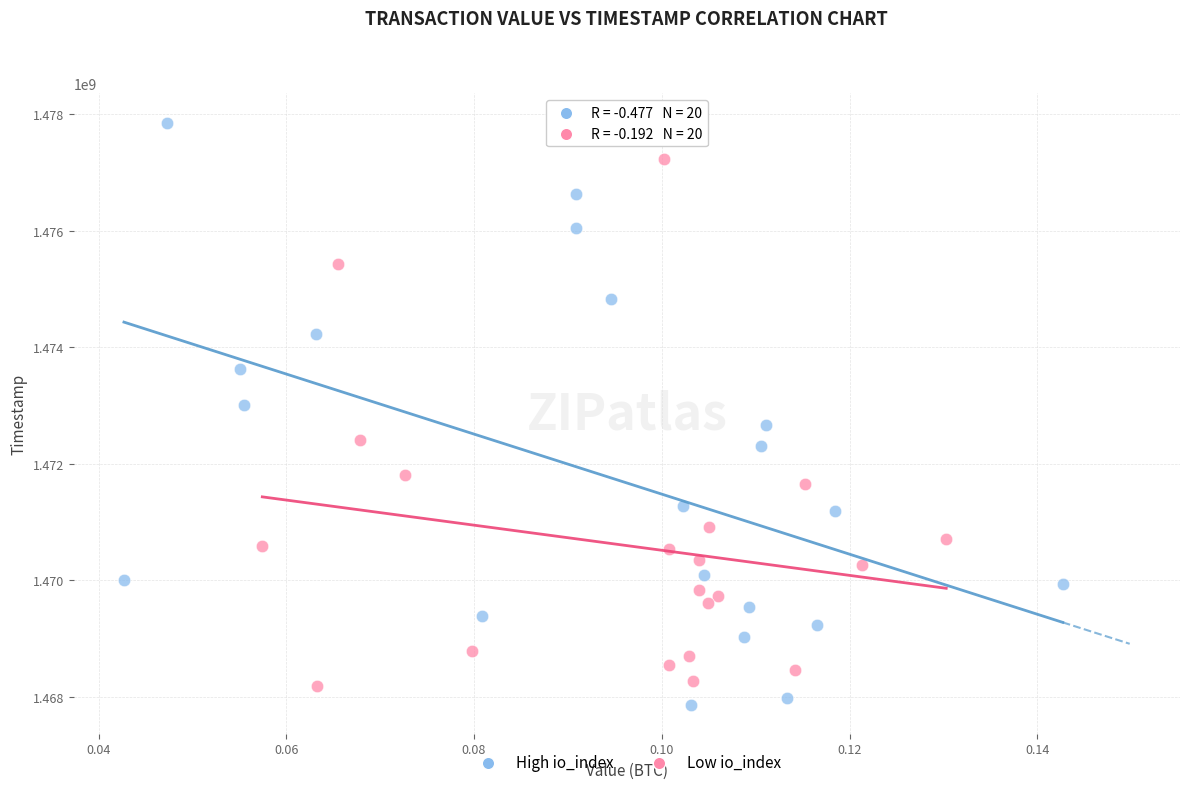

Which series contains the highest Y value?

High io_index